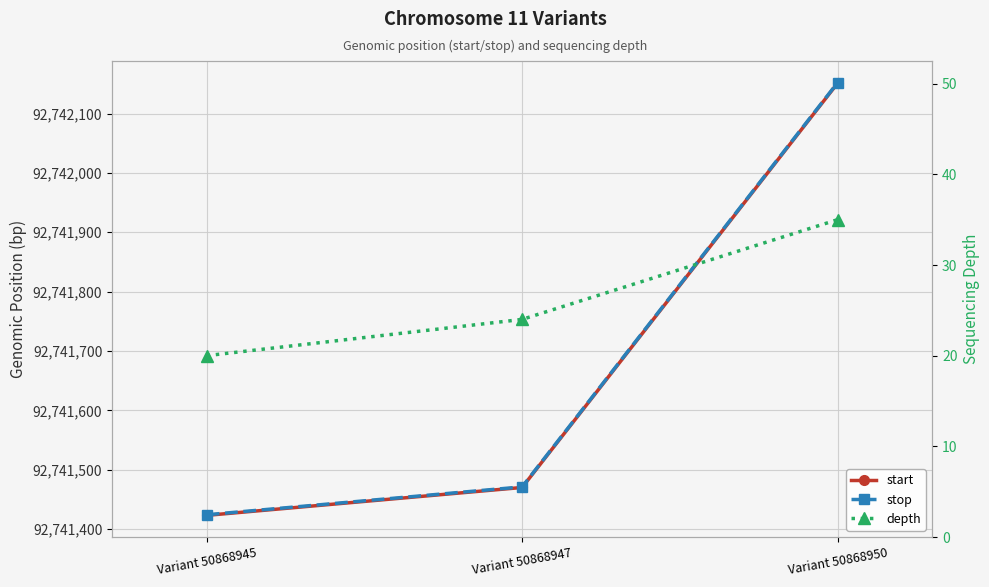

What is the value of the depth point at the 2nd from the left?

24